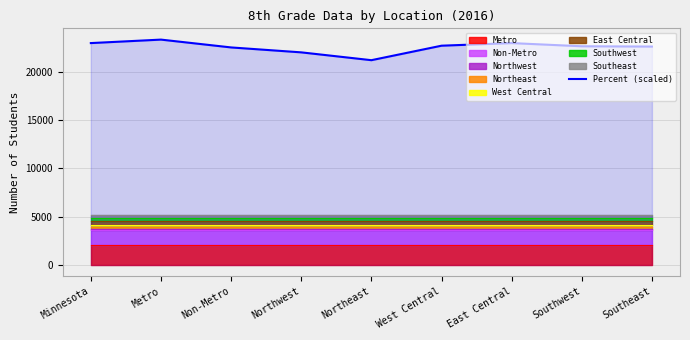

The value at Metro is 23340. True or false?

True